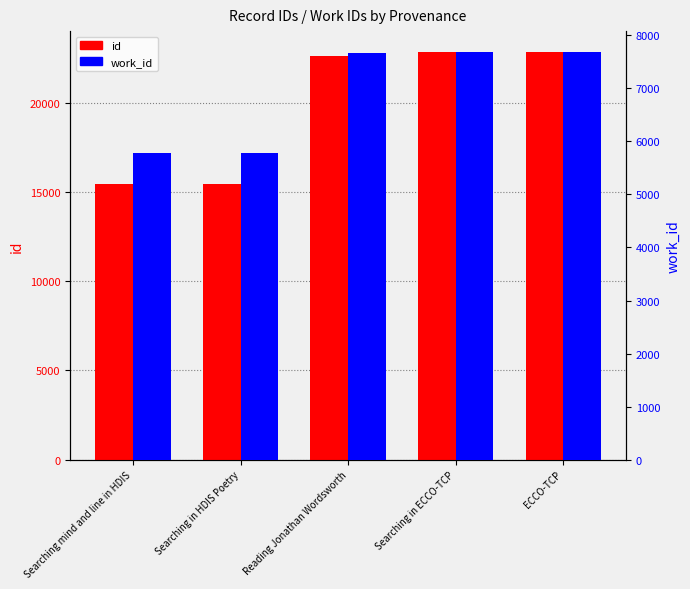

At which label does work_id reach its minimum?

Searching mind and line in HDIS